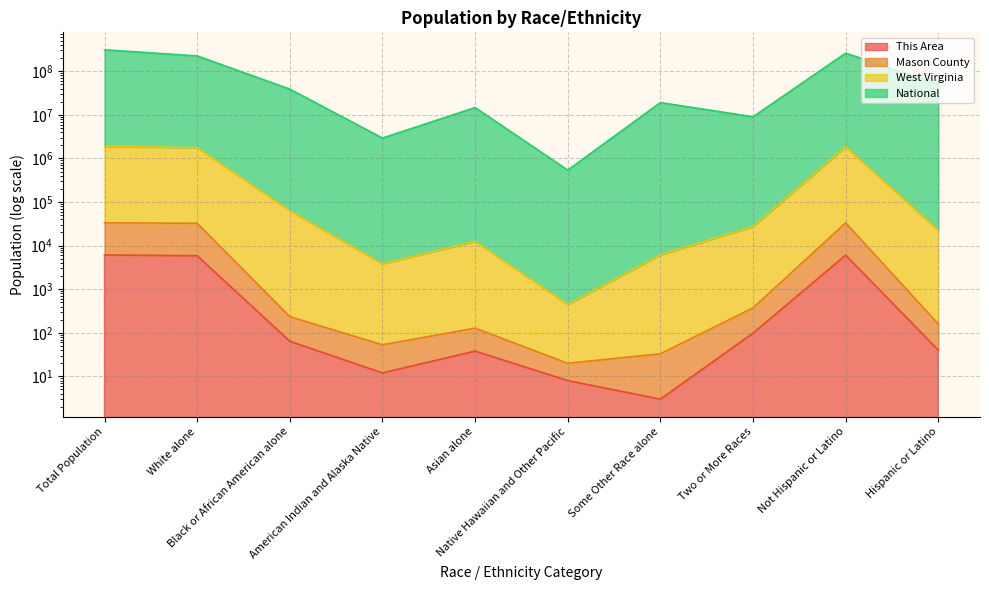

List the labels in order of Mason County value, smallest first.

Native Hawaiian and Other Pacific, Some Other Race alone, American Indian and Alaska Native, Asian alone, Hispanic or Latino, Black or African American alone, Two or More Races, White alone, Not Hispanic or Latino, Total Population